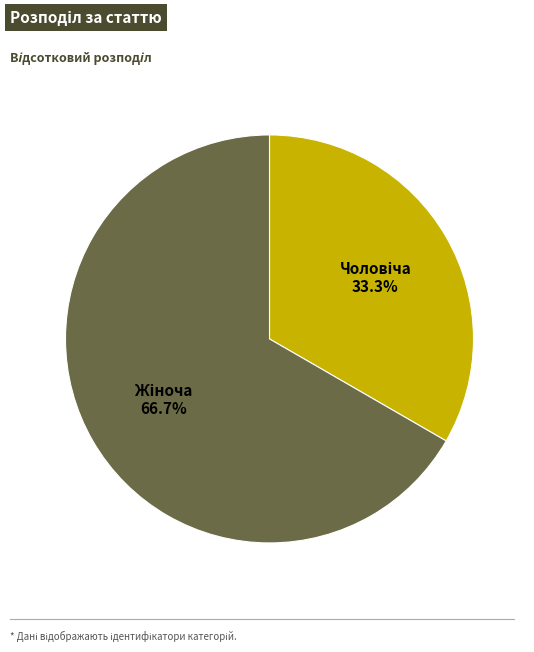

Is there any slice that represents more than half of the pie?

Yes